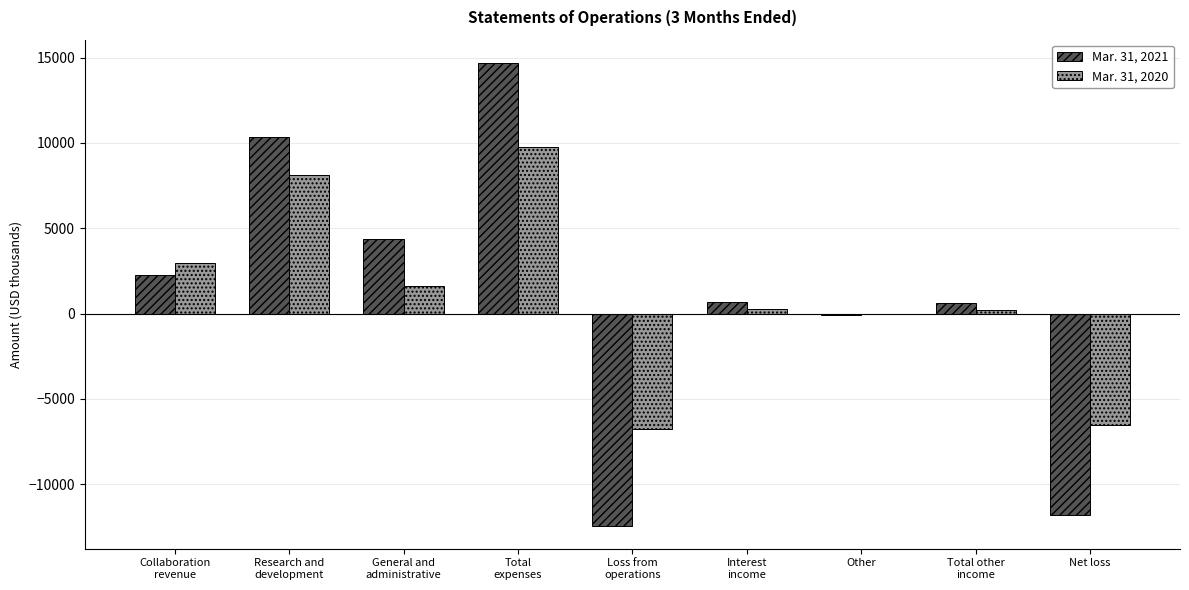

What is the greatest value displayed?

14693